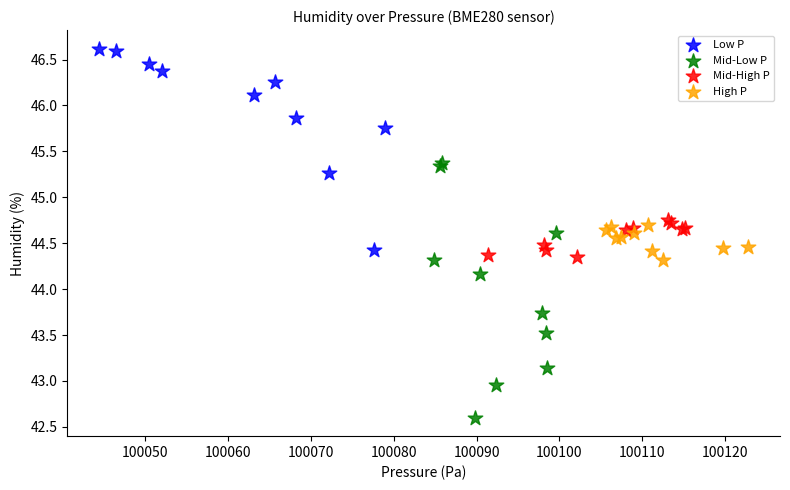

Which series reaches the minimum Y coordinate?

Mid-Low P